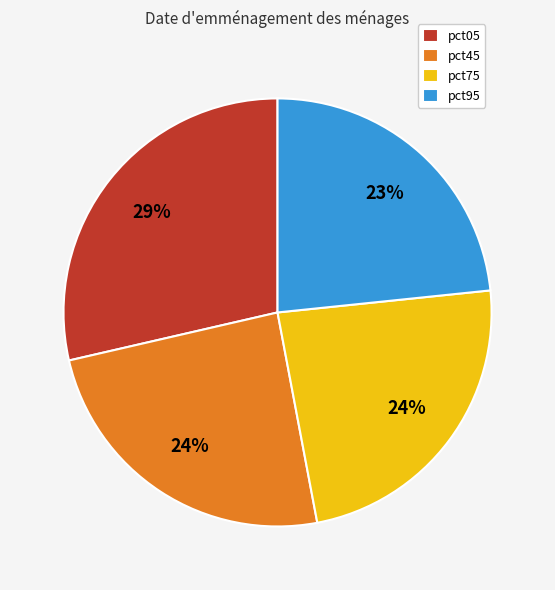

To the nearest percent, what is the average slice percentage?

25%